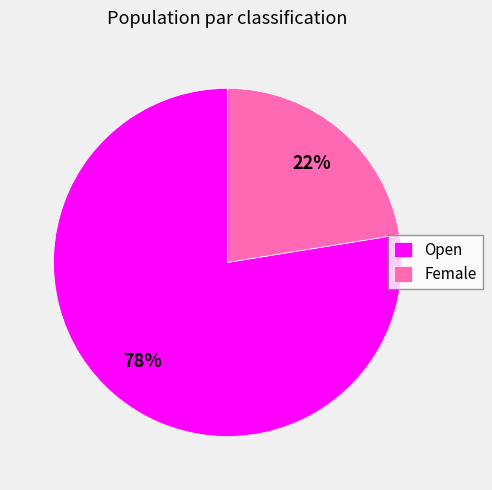

What is the smallest slice in the pie chart?

Female